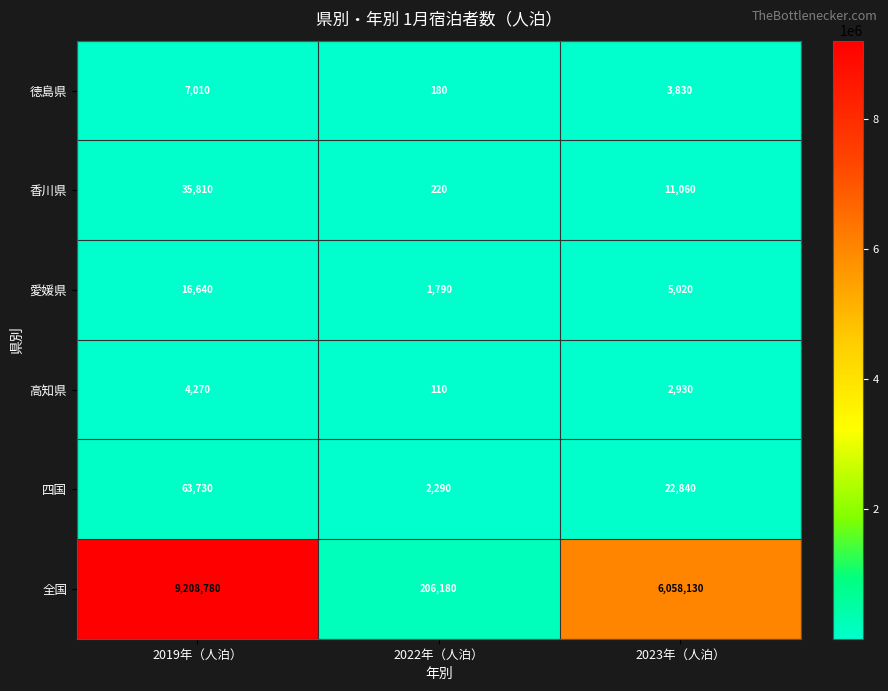

Where is 高知県 nearest to the value 2190?

2023年（人泊）